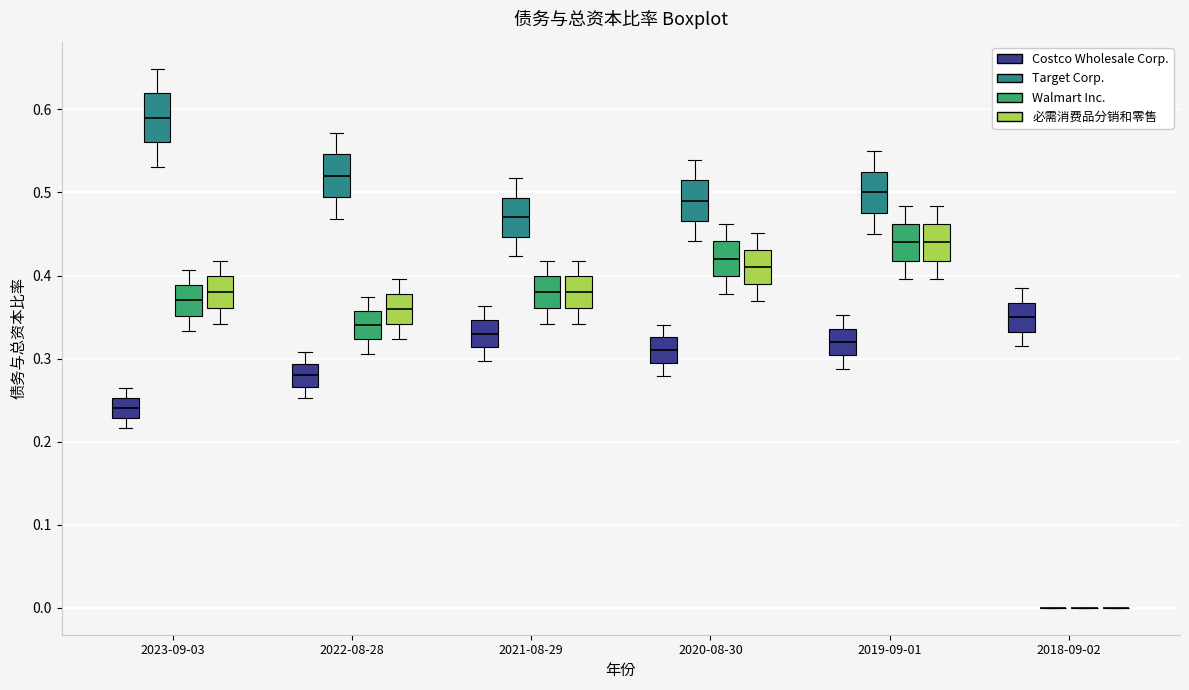

Reading left to right, transcribe this box plot: for each box, give where its median line is, the range the box spans, and where its two whiskers end, as read against the y-axis. The values are not printed on the chart, so give them approximately, as read against the axis.

2023-09-03 (Costco Wholesale Corp.): median 0.24, box 0.23 to 0.25, whiskers 0.22 to 0.26
2023-09-03 (Target Corp.): median 0.59, box 0.56 to 0.62, whiskers 0.53 to 0.65
2023-09-03 (Walmart Inc.): median 0.37, box 0.35 to 0.39, whiskers 0.33 to 0.41
2023-09-03 (必需消费品分销和零售): median 0.38, box 0.36 to 0.40, whiskers 0.34 to 0.42
2022-08-28 (Costco Wholesale Corp.): median 0.28, box 0.27 to 0.29, whiskers 0.25 to 0.31
2022-08-28 (Target Corp.): median 0.52, box 0.49 to 0.55, whiskers 0.47 to 0.57
2022-08-28 (Walmart Inc.): median 0.34, box 0.32 to 0.36, whiskers 0.31 to 0.37
2022-08-28 (必需消费品分销和零售): median 0.36, box 0.34 to 0.38, whiskers 0.32 to 0.40
2021-08-29 (Costco Wholesale Corp.): median 0.33, box 0.31 to 0.35, whiskers 0.30 to 0.36
2021-08-29 (Target Corp.): median 0.47, box 0.45 to 0.49, whiskers 0.42 to 0.52
2021-08-29 (Walmart Inc.): median 0.38, box 0.36 to 0.40, whiskers 0.34 to 0.42
2021-08-29 (必需消费品分销和零售): median 0.38, box 0.36 to 0.40, whiskers 0.34 to 0.42
2020-08-30 (Costco Wholesale Corp.): median 0.31, box 0.29 to 0.33, whiskers 0.28 to 0.34
2020-08-30 (Target Corp.): median 0.49, box 0.47 to 0.51, whiskers 0.44 to 0.54
2020-08-30 (Walmart Inc.): median 0.42, box 0.40 to 0.44, whiskers 0.38 to 0.46
2020-08-30 (必需消费品分销和零售): median 0.41, box 0.39 to 0.43, whiskers 0.37 to 0.45
2019-09-01 (Costco Wholesale Corp.): median 0.32, box 0.30 to 0.34, whiskers 0.29 to 0.35
2019-09-01 (Target Corp.): median 0.50, box 0.48 to 0.53, whiskers 0.45 to 0.55
2019-09-01 (Walmart Inc.): median 0.44, box 0.42 to 0.46, whiskers 0.40 to 0.48
2019-09-01 (必需消费品分销和零售): median 0.44, box 0.42 to 0.46, whiskers 0.40 to 0.48
2018-09-02 (Costco Wholesale Corp.): median 0.35, box 0.33 to 0.37, whiskers 0.32 to 0.39
2018-09-02 (Target Corp.): box collapsed to a line at 0.00, whiskers 0.00 to 0.00
2018-09-02 (Walmart Inc.): box collapsed to a line at 0.00, whiskers 0.00 to 0.00
2018-09-02 (必需消费品分销和零售): box collapsed to a line at 0.00, whiskers 0.00 to 0.00